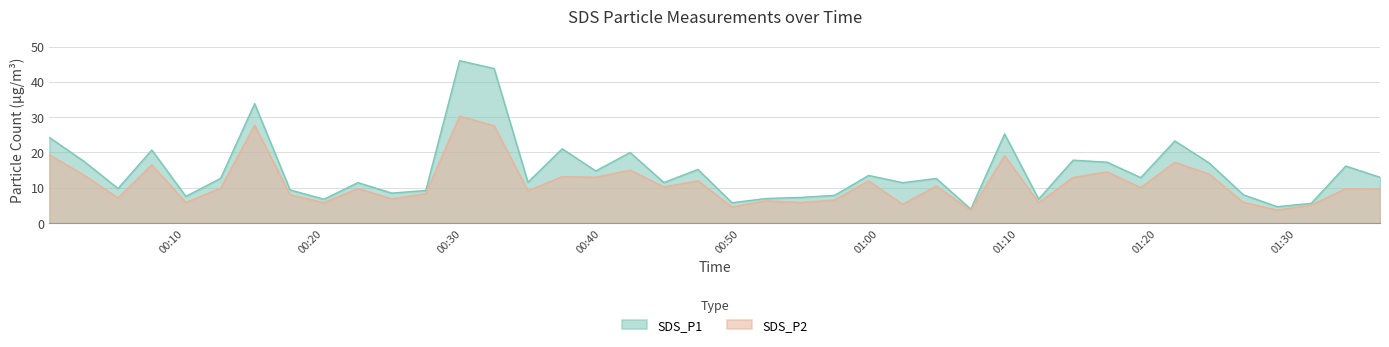

True or false: SDS_P1 and SDS_P2 cross at least once.

False